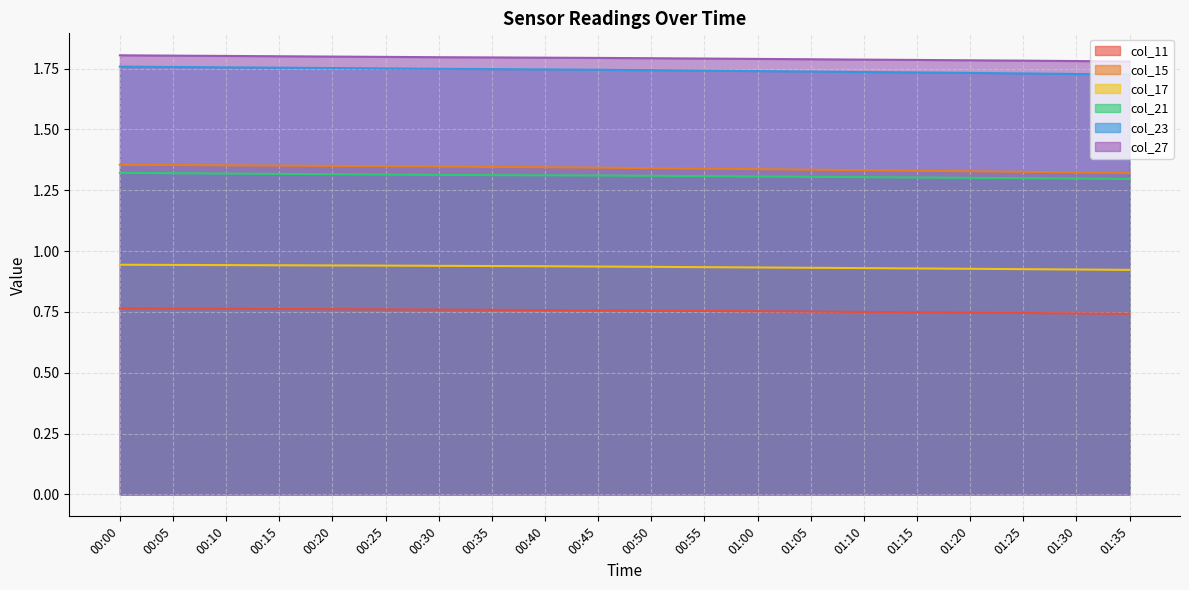

Is the value of col_17 at 01:05 greater than the value of col_27 at 01:30?

No